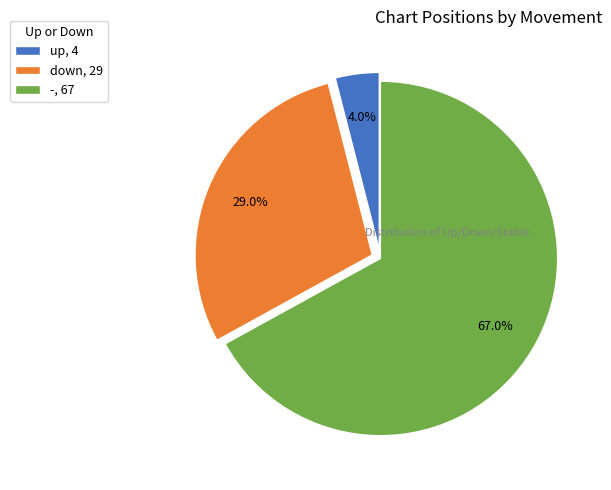

To the nearest percent, what portion does up represent?

4%